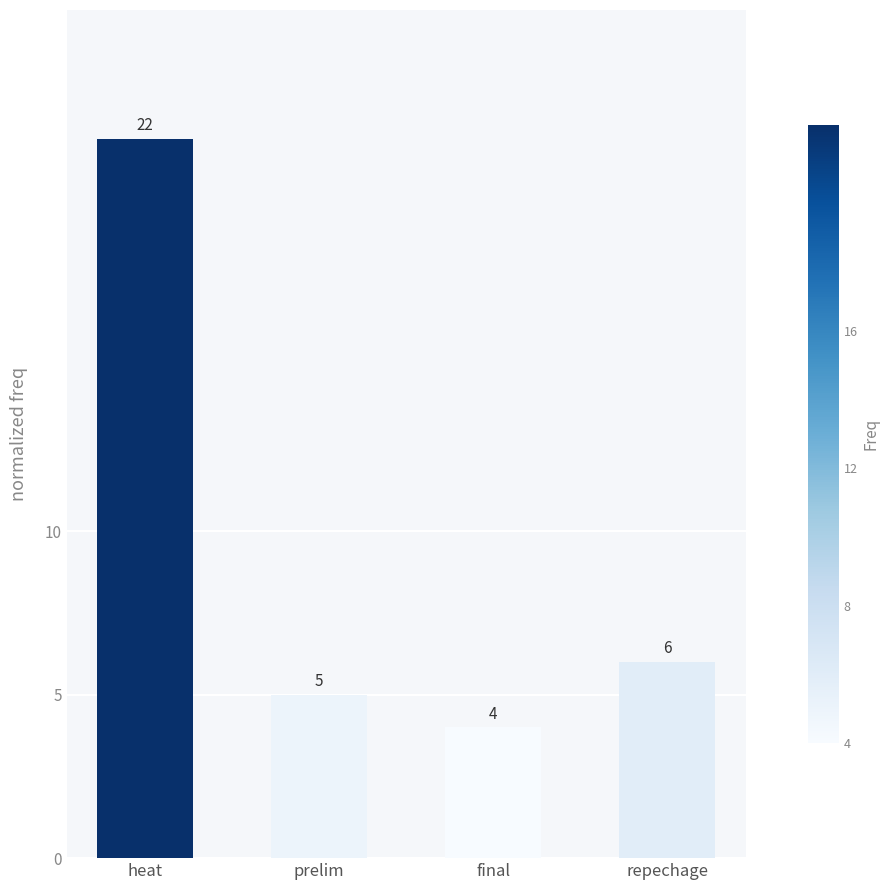

How many categories are shown in the chart?

4